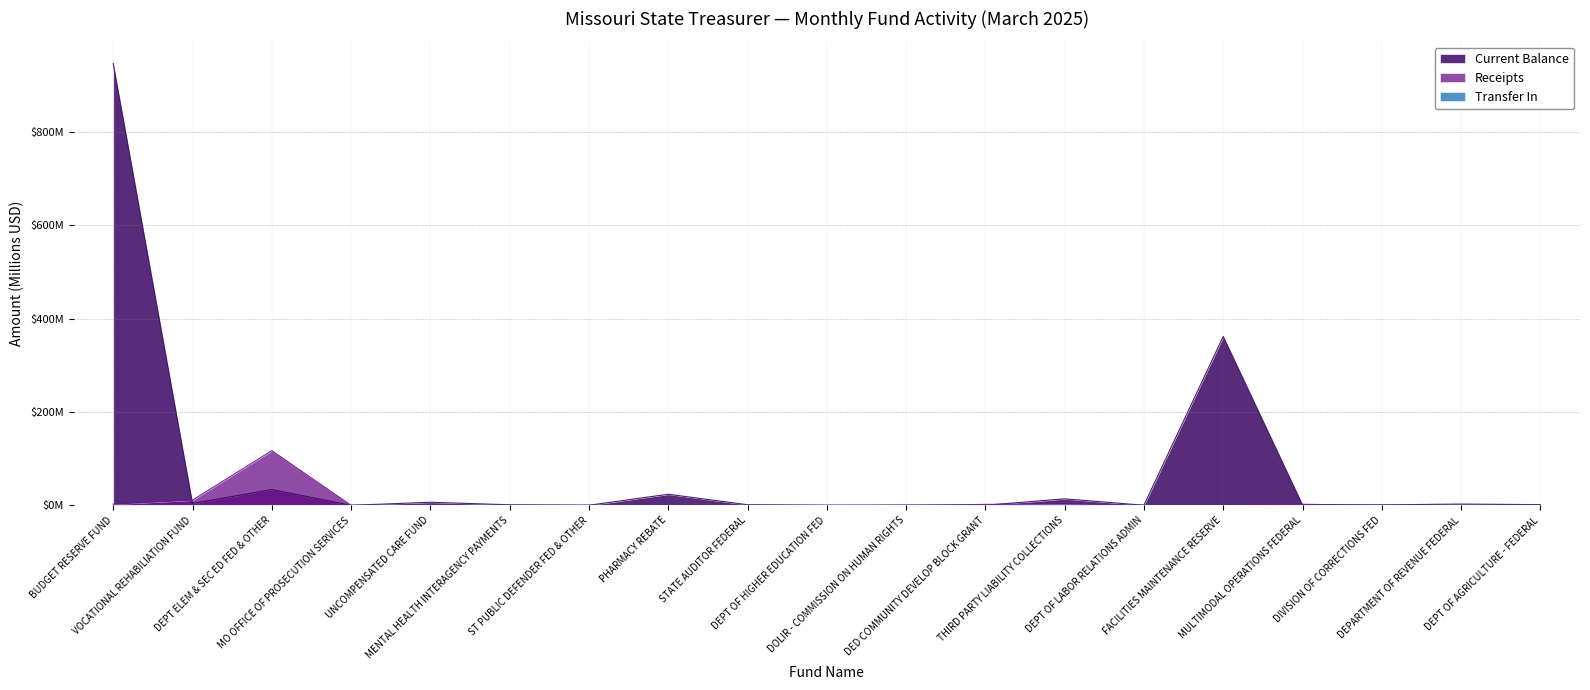

True or false: Transfer In has a value of 0.0 at DIVISION OF CORRECTIONS FED.

False